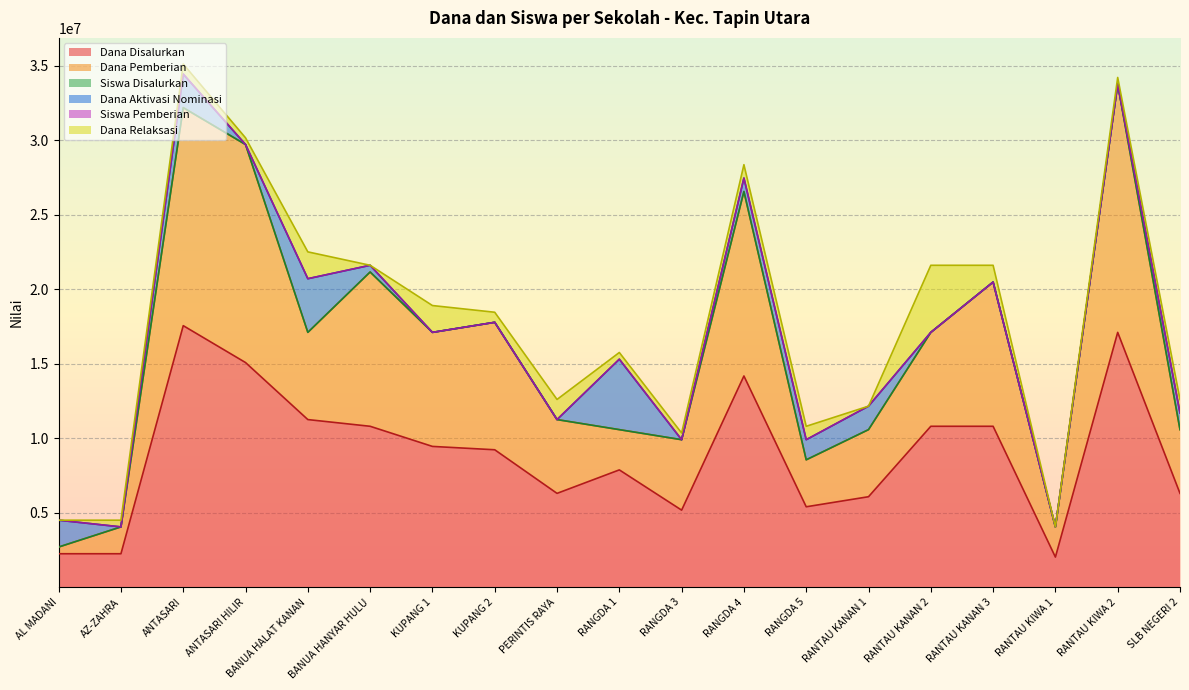

What is the minimum value for Dana Disalurkan?

2025000